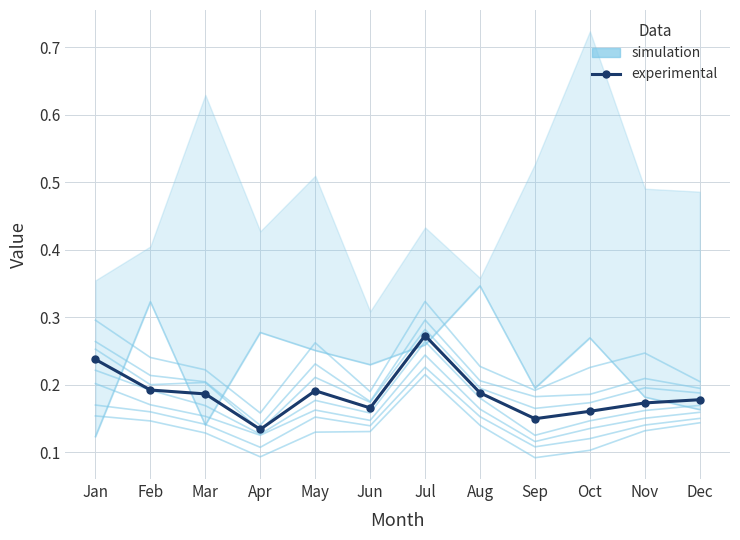

The simulation series shows 0.2 at Nov. True or false?

True